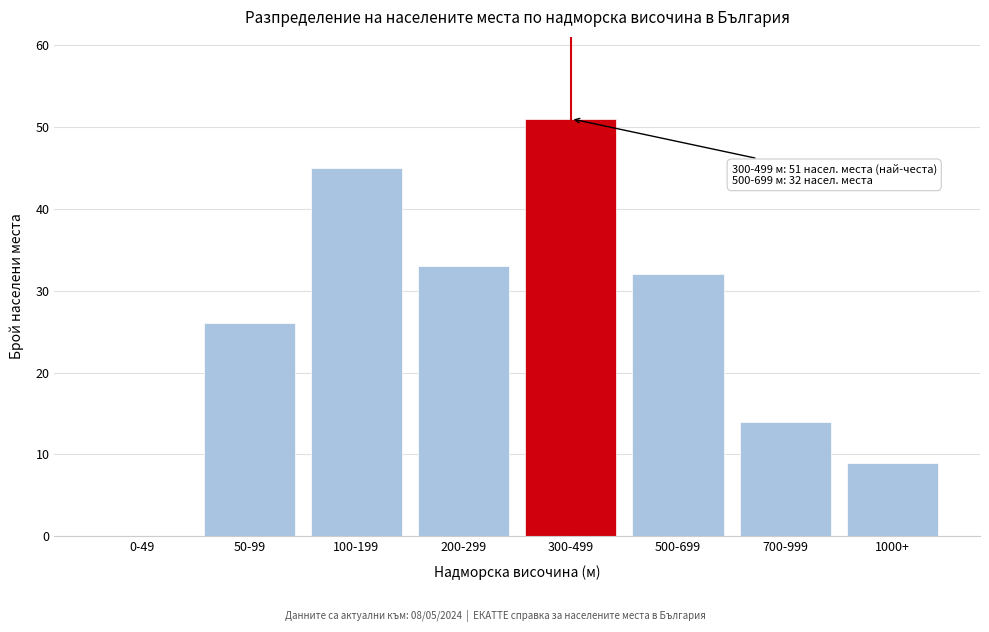

Reading right to left, extract all data points from this chart.

1000+=9	700-999=14	500-699=32	300-499=51	200-299=33	100-199=45	50-99=26	0-49=0